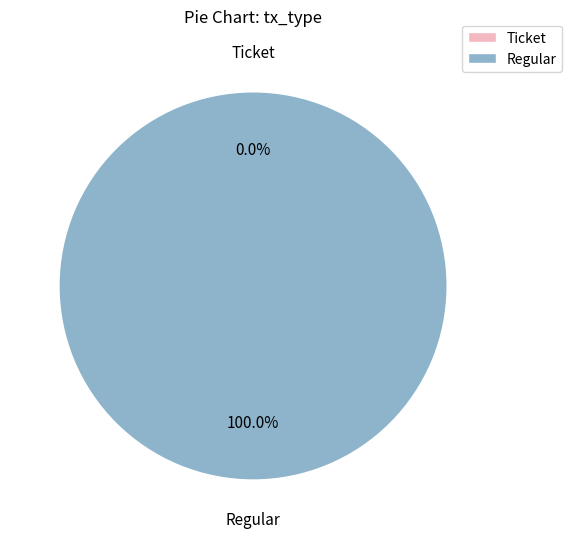

The Ticket slice represents 0% of the pie. True or false?

True